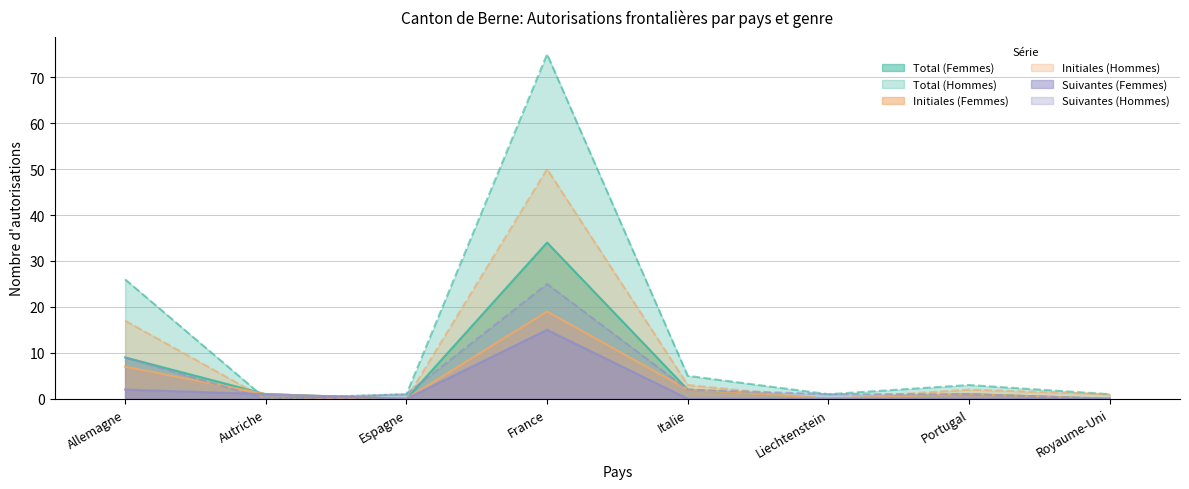

At which label does Initiales (Femmes) first exceed 1?

Allemagne